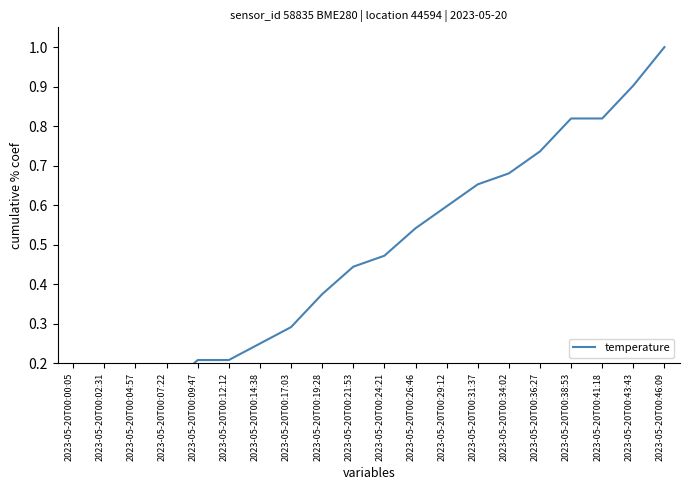

At which category does the chart reach its minimum across all series?

2023-05-20T00:00:05